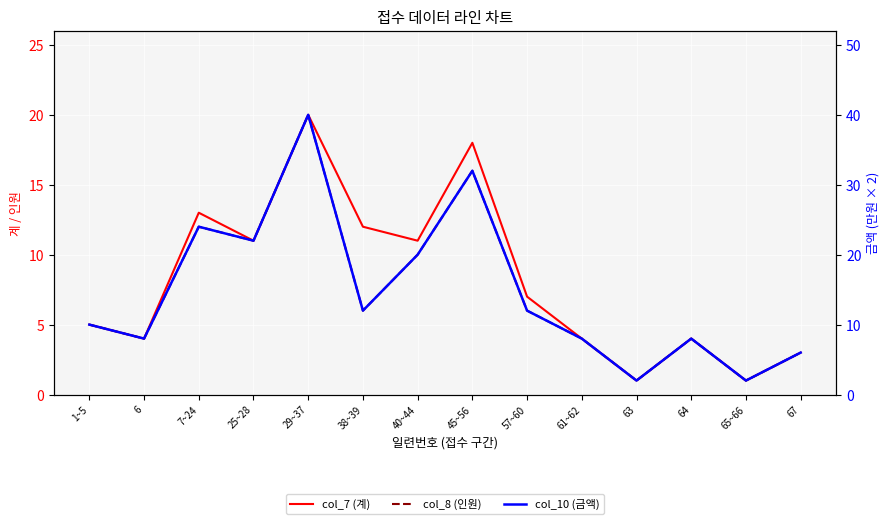

Is it true that col_7 (계) equals 11 at 57~60?

False